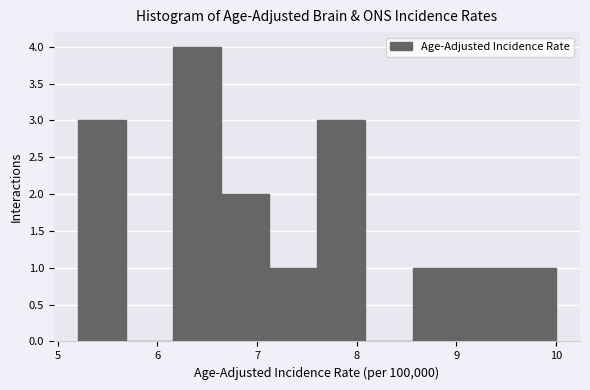

Reading left to right, list every bar in this chart as the range it spans on the x-axis followed by its height. Neither the bar edges nor the heights are printed on the chart, so give them approximately, as read against the axes.

5.20 to 5.68: 3
5.68 to 6.16: 0
6.16 to 6.64: 4
6.64 to 7.12: 2
7.12 to 7.60: 1
7.60 to 8.08: 3
8.08 to 8.56: 0
8.56 to 9.04: 1
9.04 to 9.52: 1
9.52 to 10.00: 1